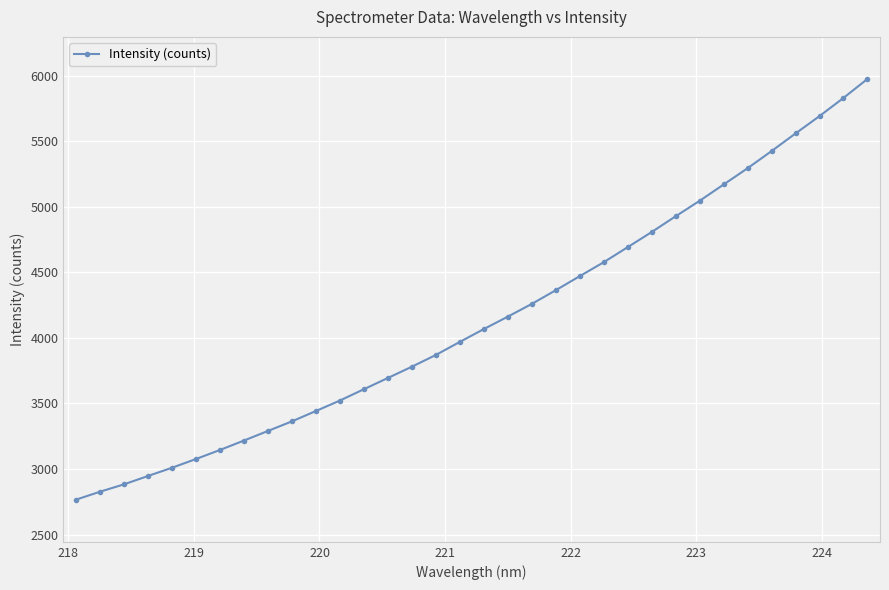

What is the difference between the maximum and minimum values?

3210.6